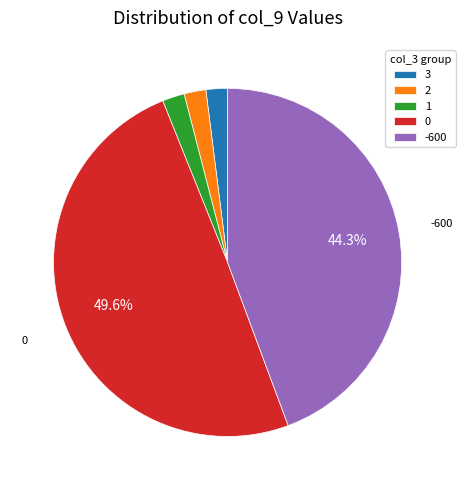

Does 2 account for over 50% of the chart?

No